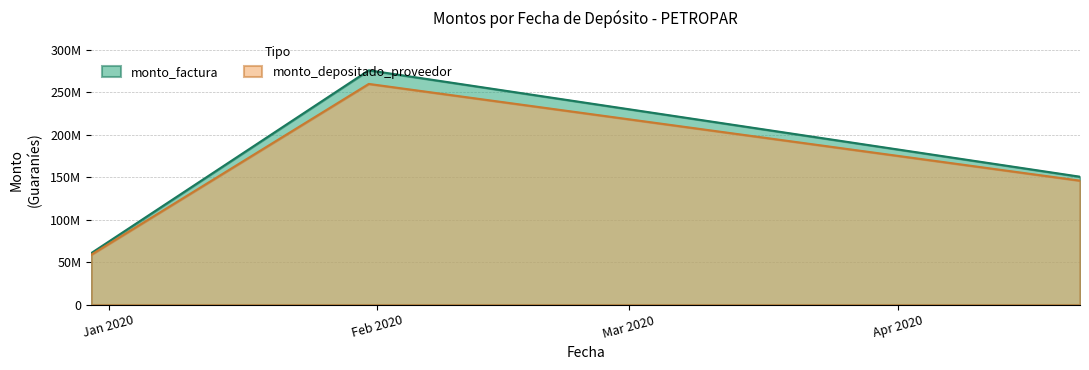

What is the sum of the monto_depositado_proveedor values at 2020-04-22 and 2019-12-30?

204327228